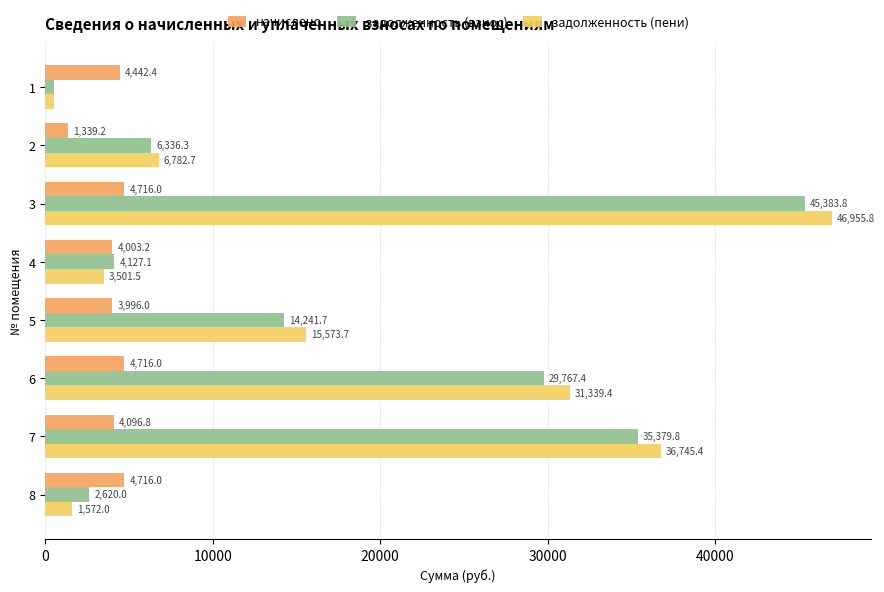

Count the number of categories in the chart.

8